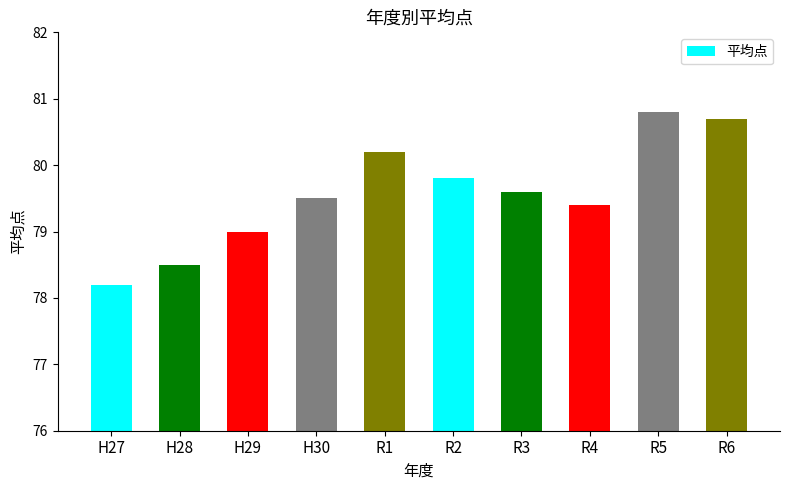

How many data points does each series have?

10